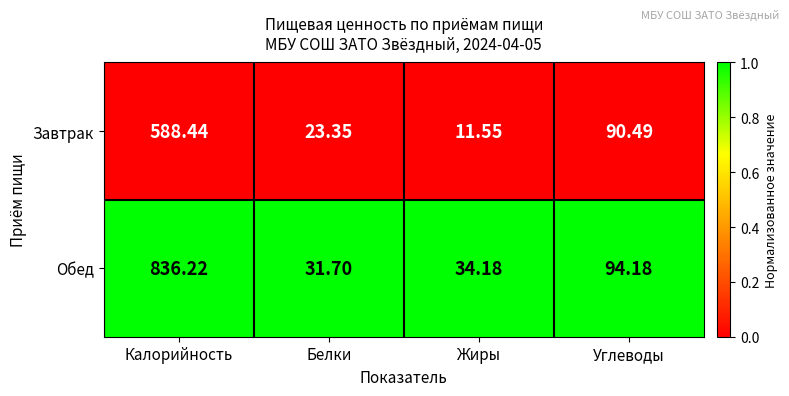

At which category is the sum across all series the highest?

Калорийность